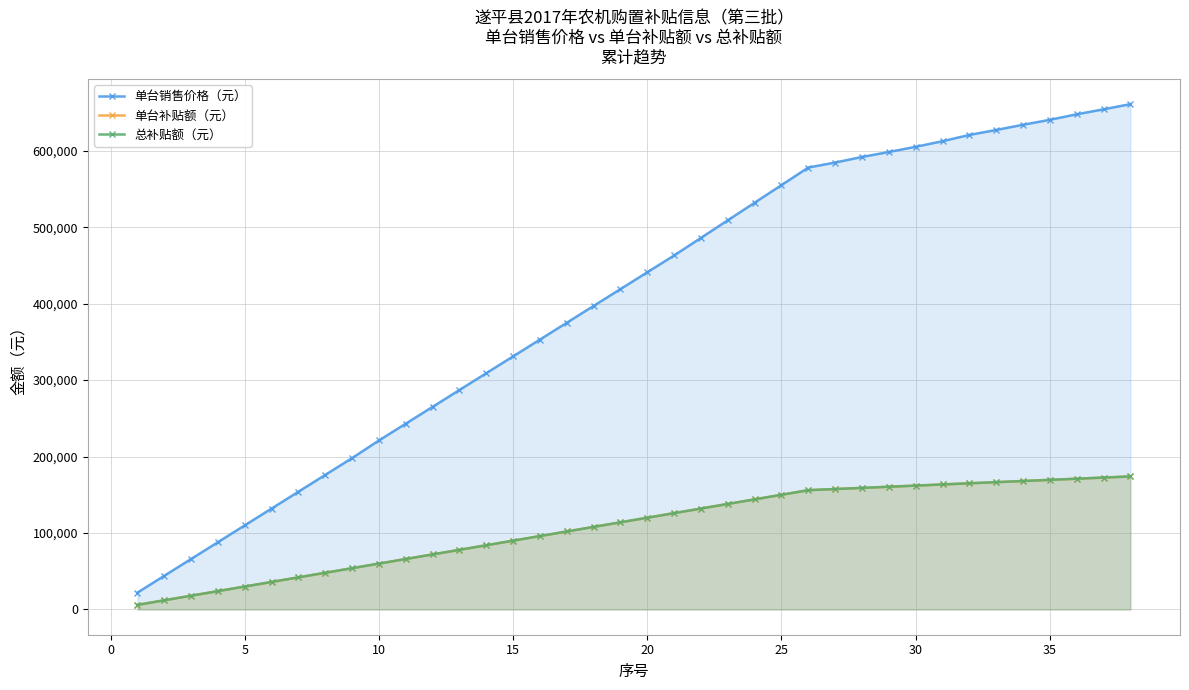

What is the maximum value shown in the chart?

660900